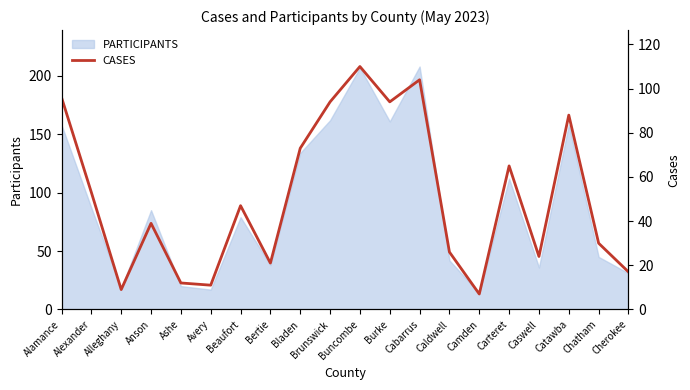

The value of PARTICIPANTS at Beaufort is 17. True or false?

False